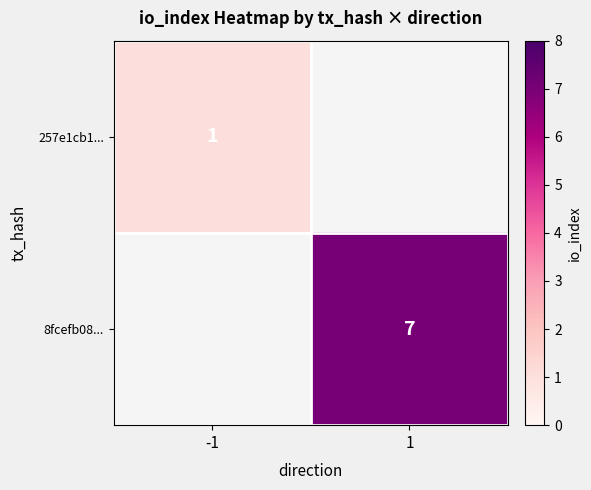

True or false: 257e1cb1... has a value of 1 at -1.

True